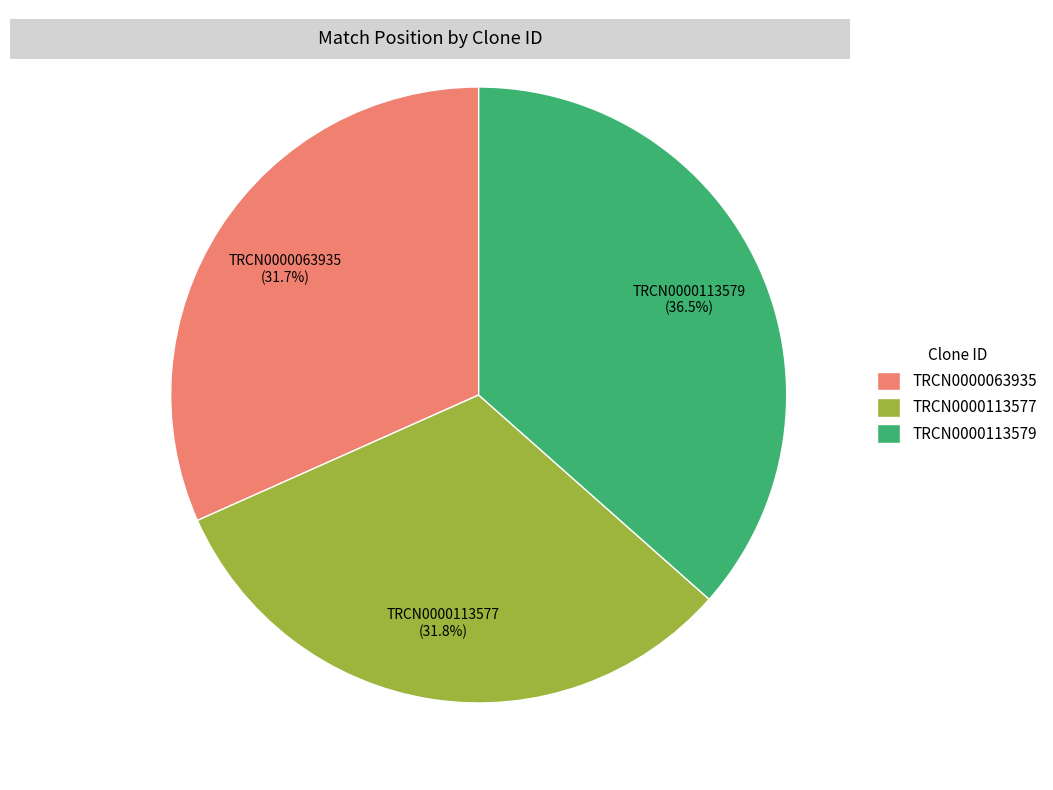

To the nearest percent, what is the difference between the largest and smallest slice percentages?

5%